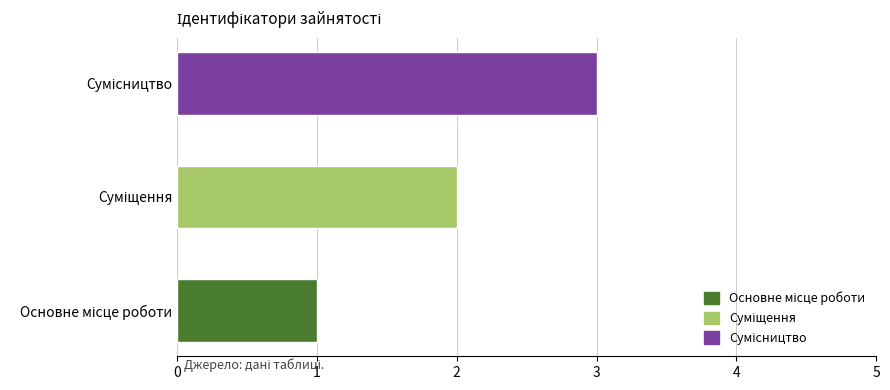

What is the sum of all values?

6